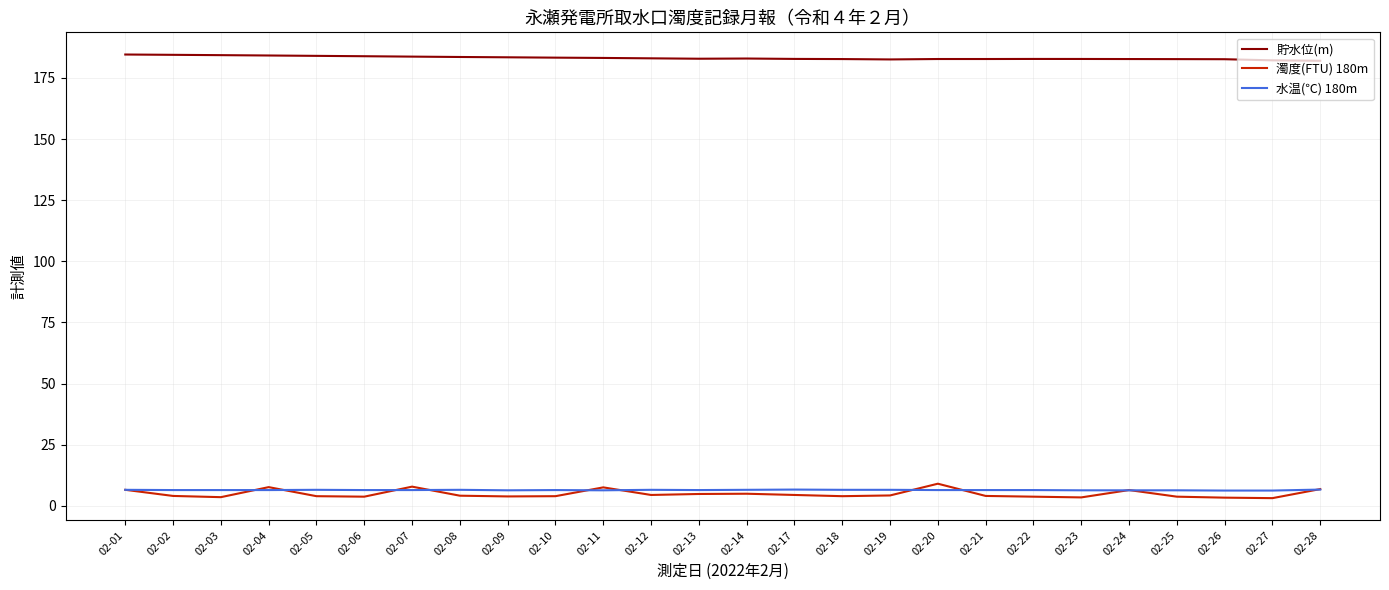

Which series has the largest total across all categories?

貯水位(m)